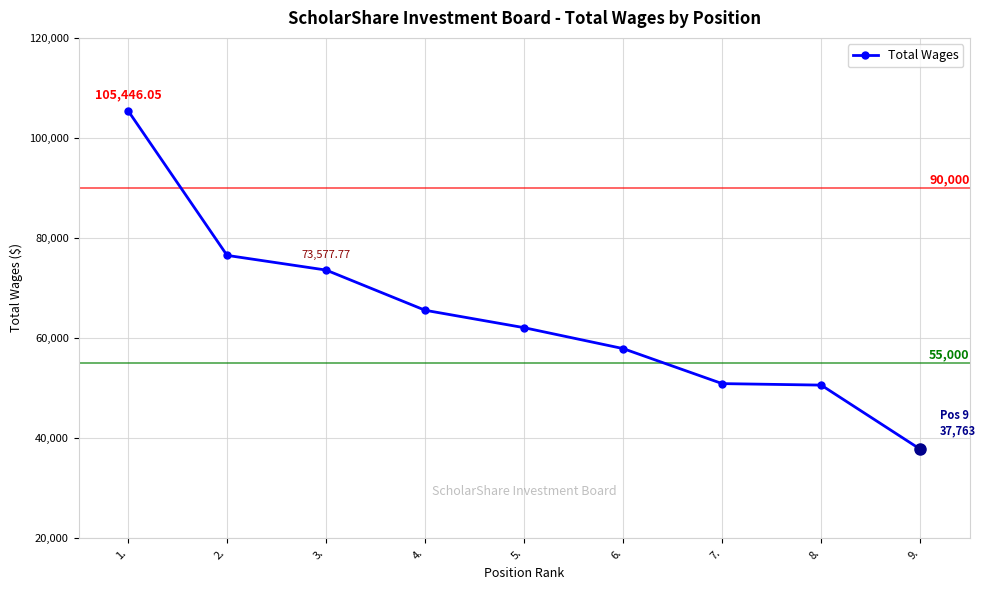

What is the sum of the values at 2. and 1.?

181959.8